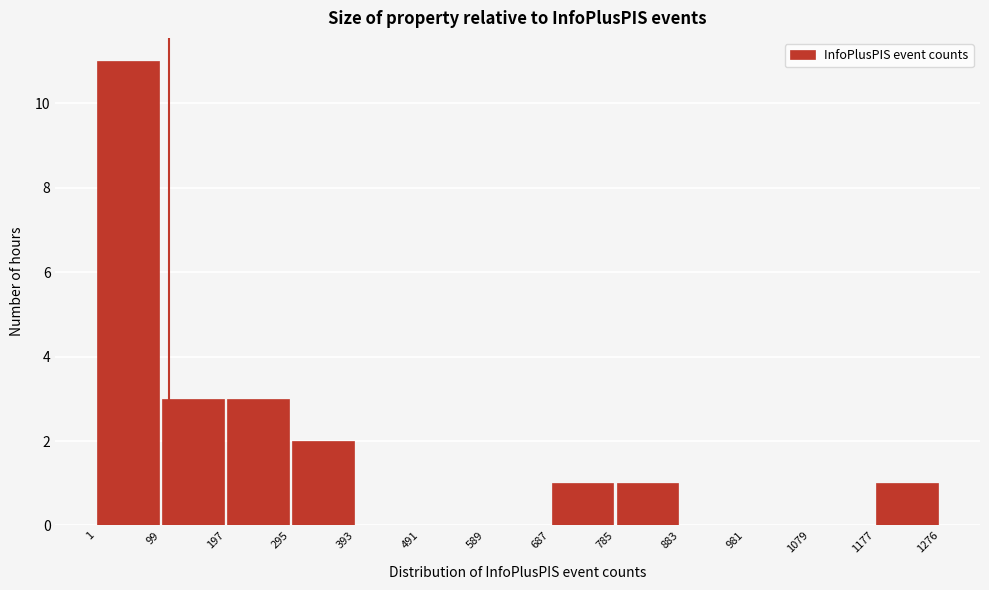

Over which range of the x-axis is the bar tallest?

1 to 99